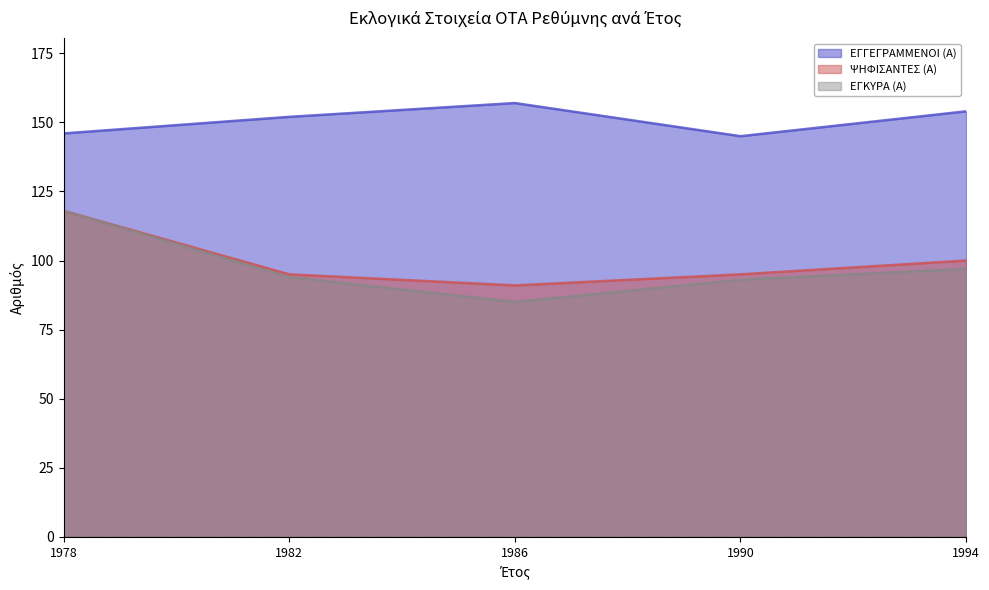

At how many categories does at least one series exceed 152?

2